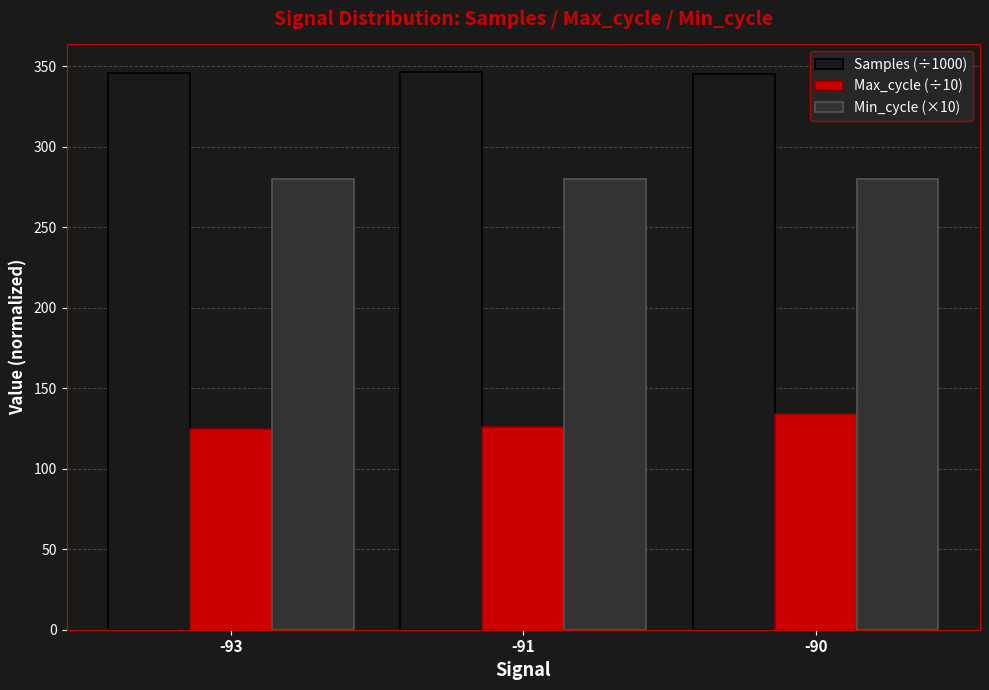

Does the chart contain stacked bars?

No